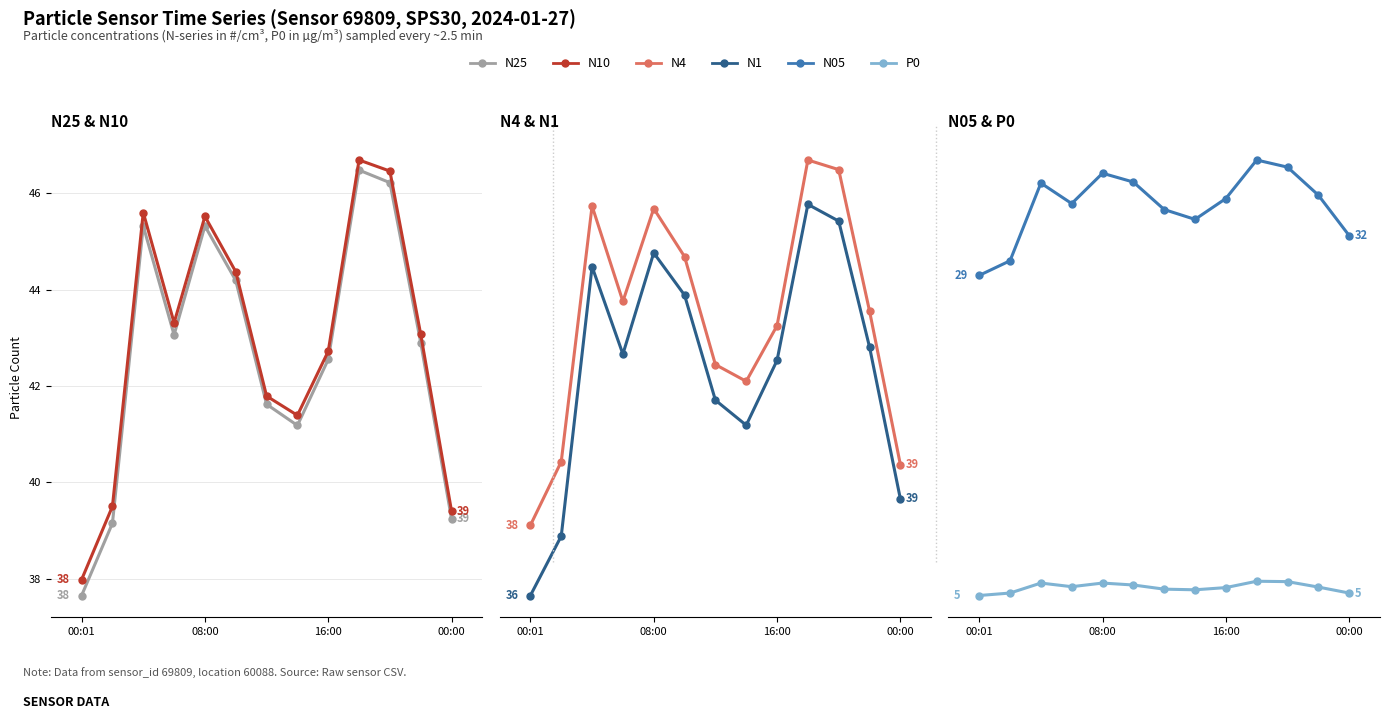

At which label is N05 closest to 33?

00:00